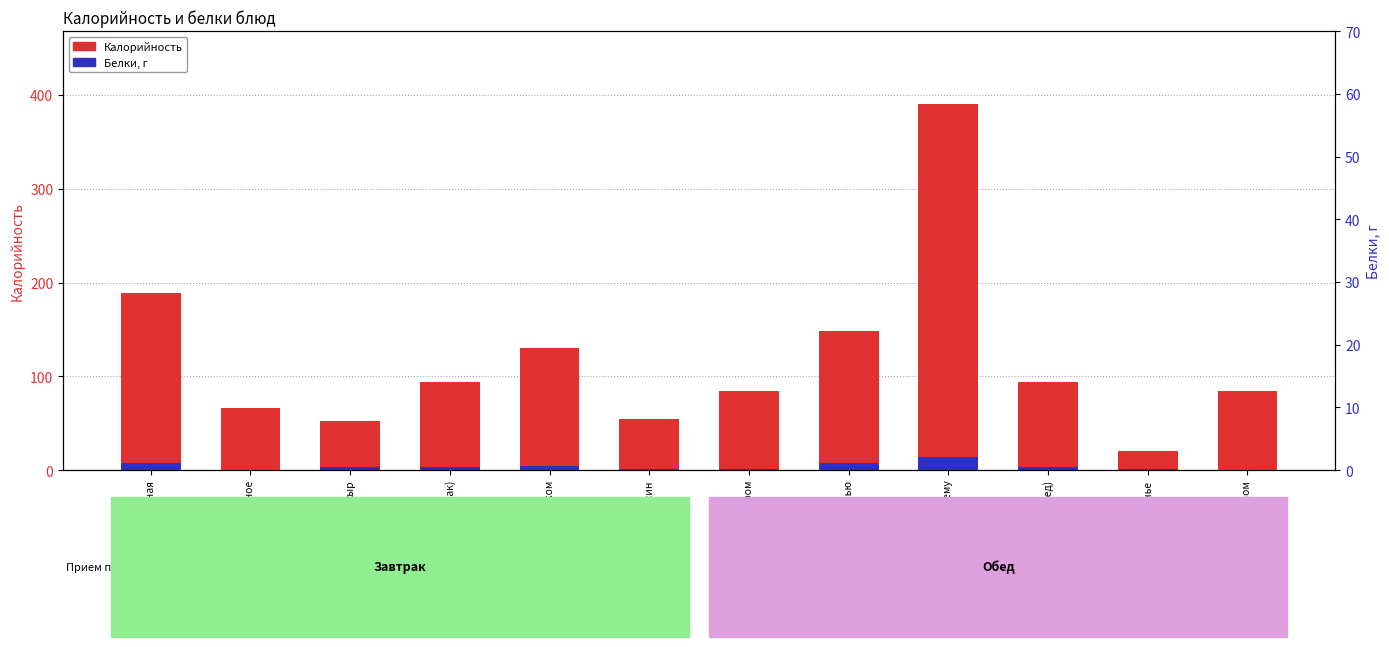

Rank the series by their maximum value, from lowest to highest.

Белки, г, Калорийность